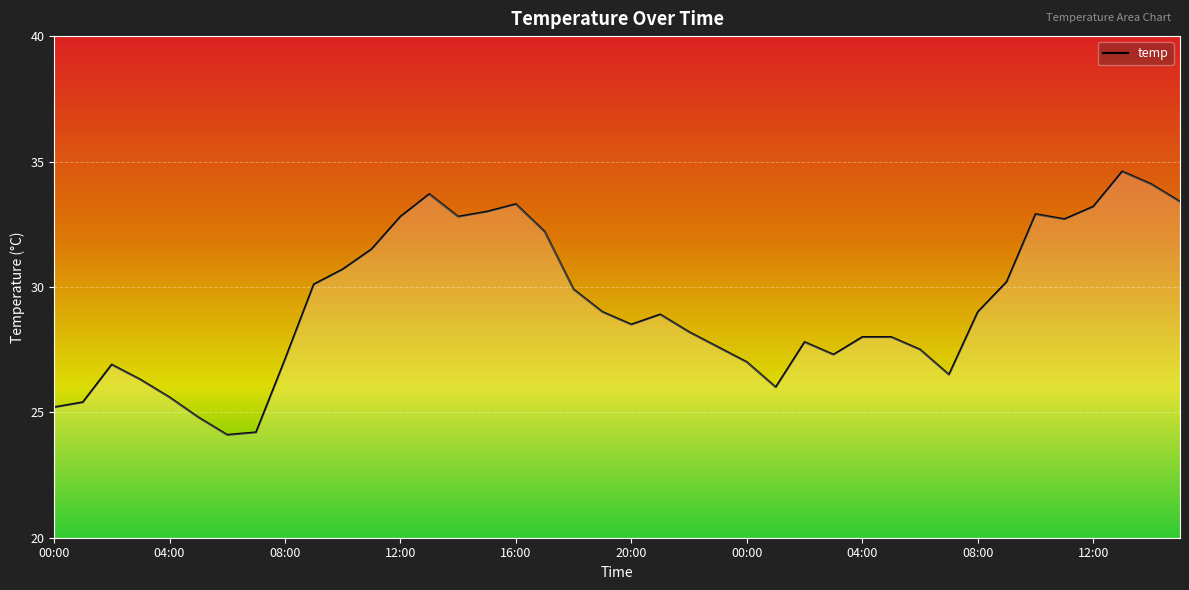

What is the smallest value displayed?

24.1